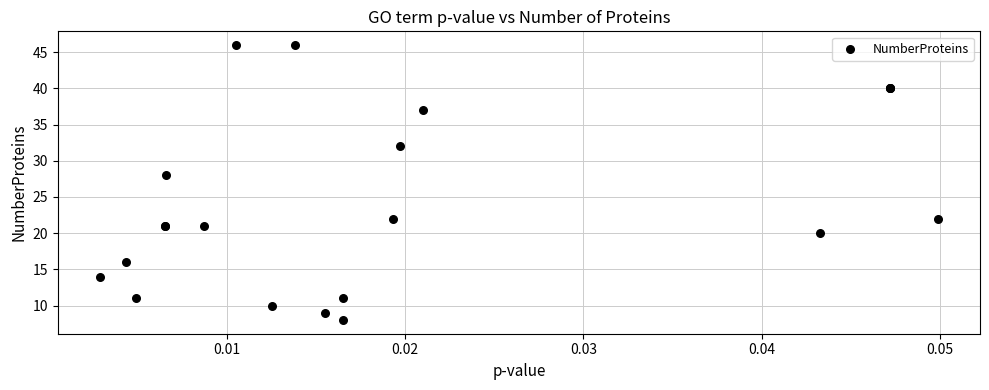

What Y value in the scatter plot is closest to 27?

28